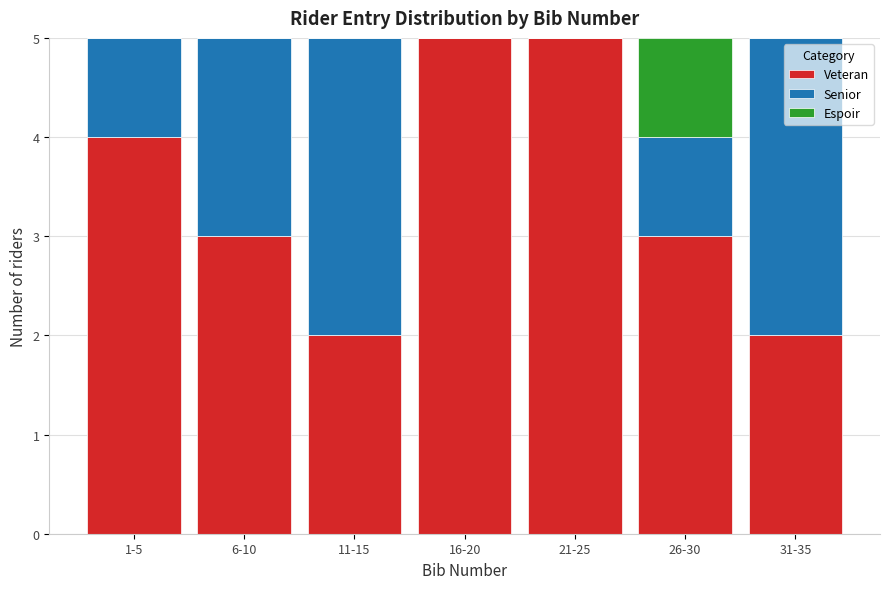

Reading left to right, what are the values for Veteran?

1-5=4	6-10=3	11-15=2	16-20=5	21-25=5	26-30=3	31-35=2